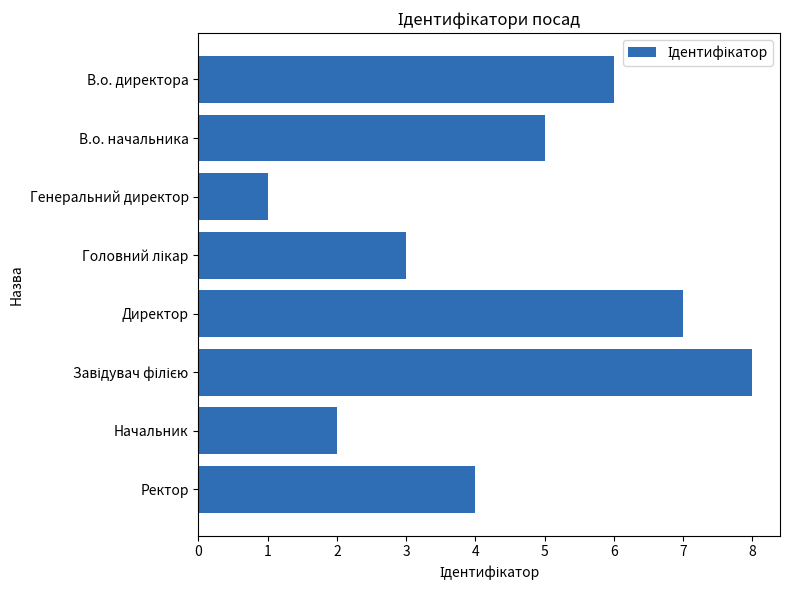

The value at Ректор is 4. True or false?

True